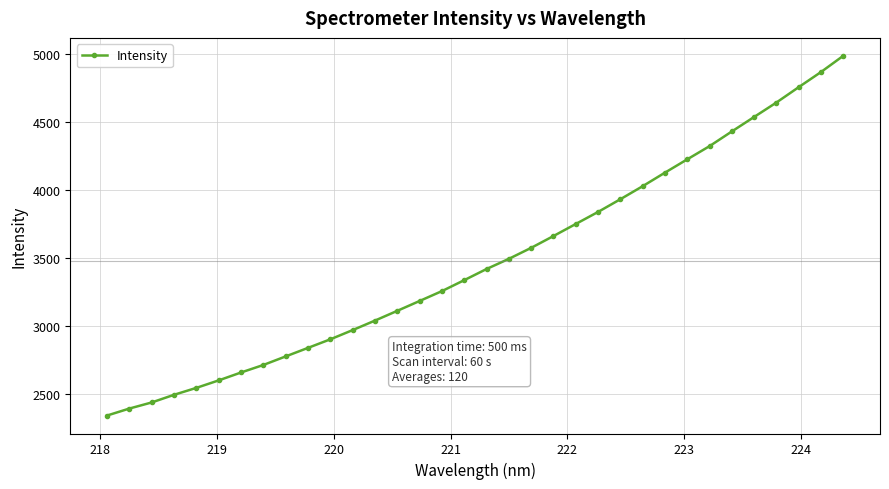

Does the chart display data point markers on the line(s)?

Yes